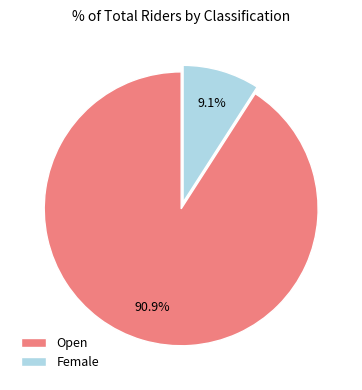

Which slice is the largest?

Open